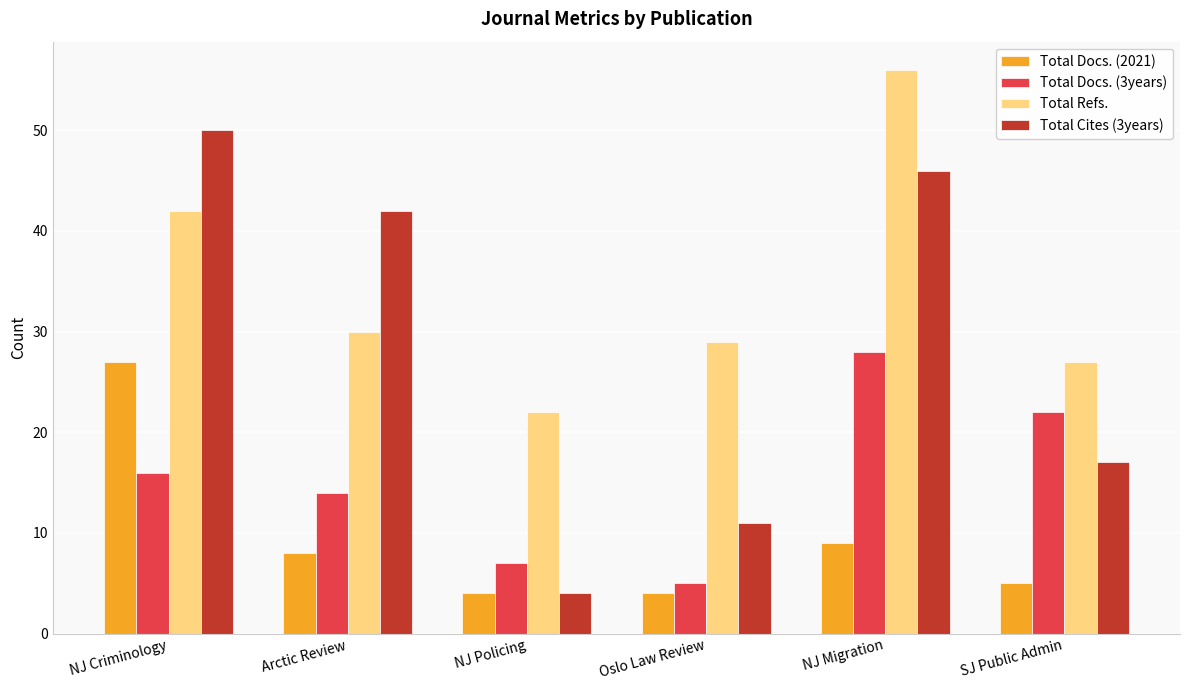

What is the spread (max minus min) of values at NJ Policing?

18